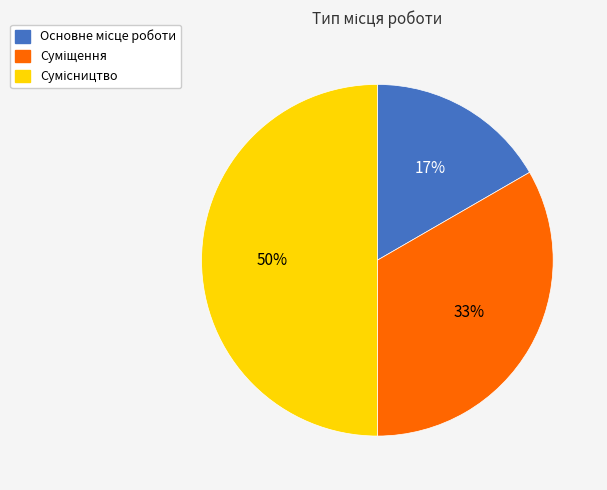

To the nearest percent, what is the average slice percentage?

33%